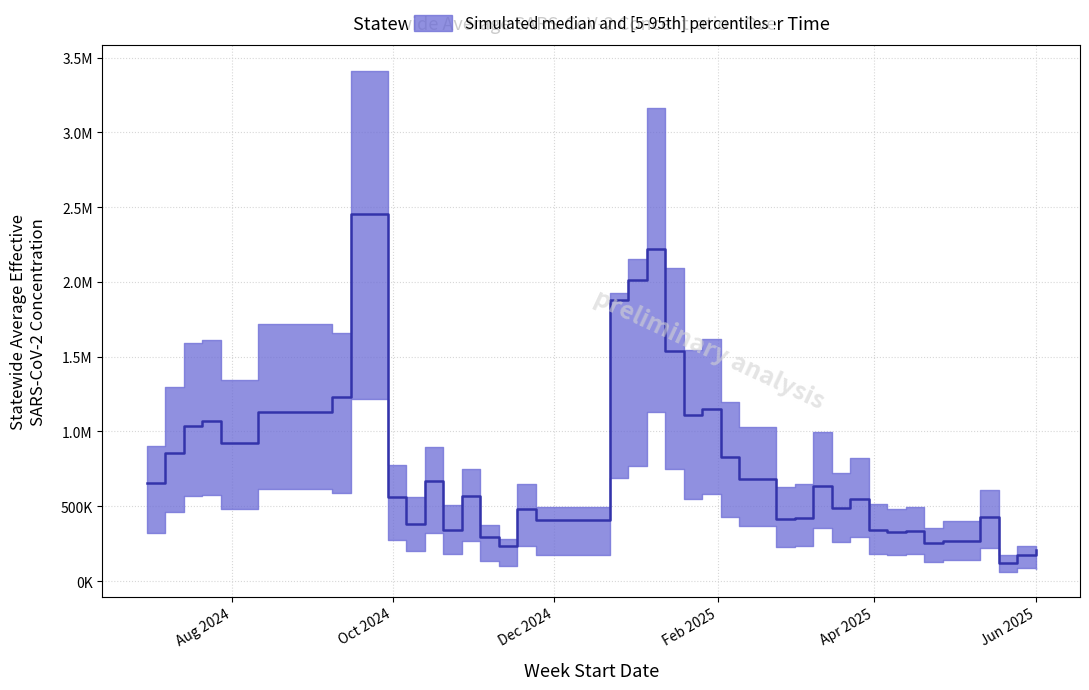

Count the number of data series in this chart.

2